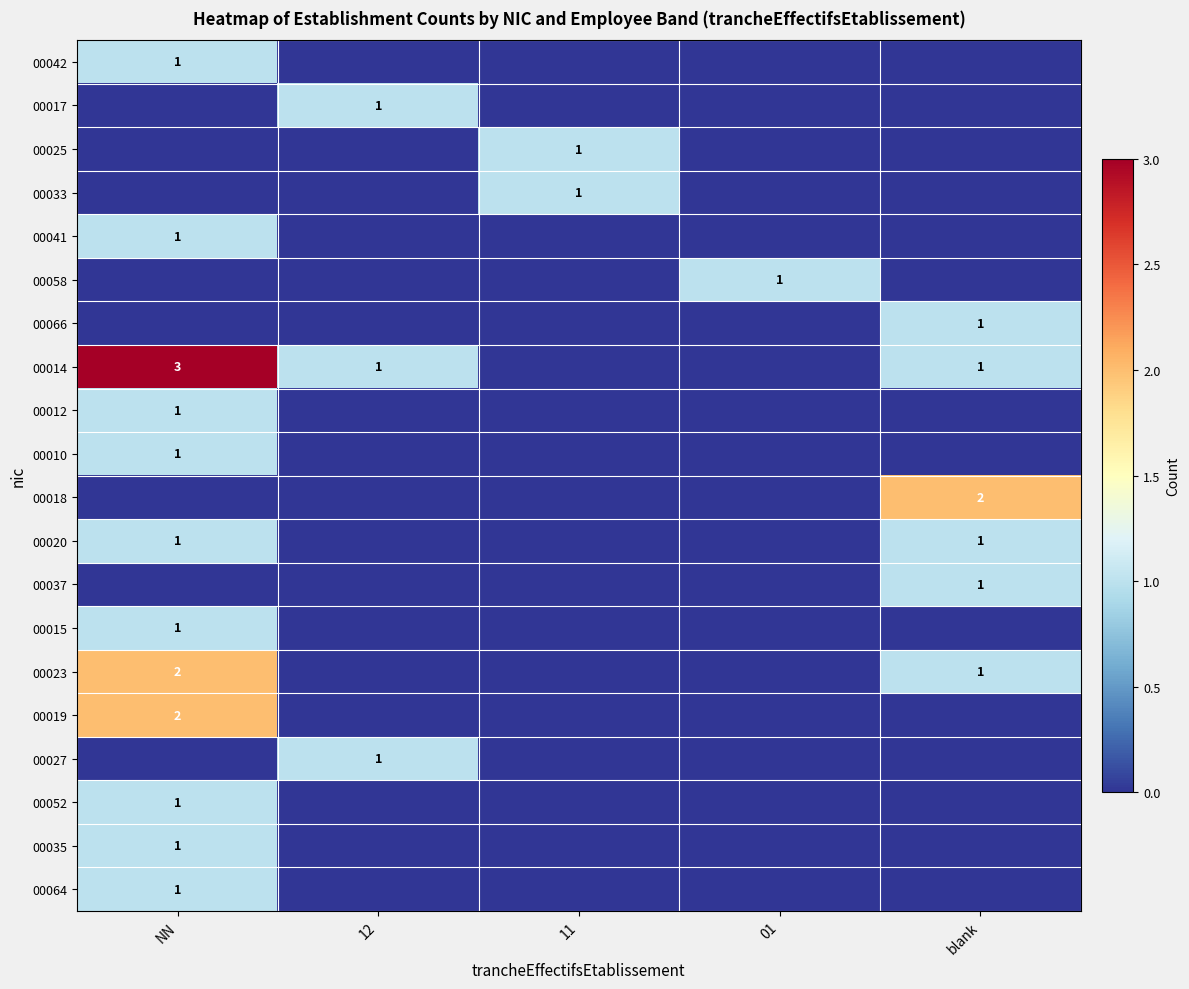

Is it true that 00023 equals 4 at NN?

False